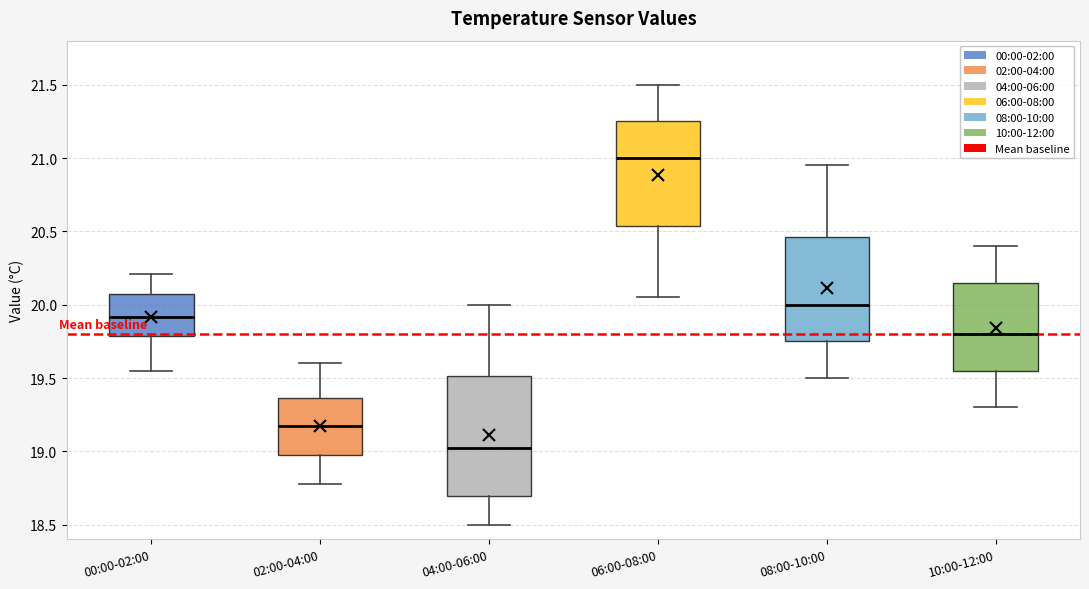

Reading left to right, read every box against the y-axis: the position of its median line, the range the box covers, and the ends of its whiskers. The values are not printed on the chart, so give them approximately, as read against the axis.

00:00-02:00: median 19.90, box 19.80 to 20.05, whiskers 19.55 to 20.20
02:00-04:00: median 19.15, box 19.00 to 19.35, whiskers 18.80 to 19.60
04:00-06:00: median 19.05, box 18.70 to 19.50, whiskers 18.50 to 20.00
06:00-08:00: median 21.00, box 20.55 to 21.25, whiskers 20.05 to 21.50
08:00-10:00: median 20.00, box 19.75 to 20.45, whiskers 19.50 to 20.95
10:00-12:00: median 19.80, box 19.55 to 20.15, whiskers 19.30 to 20.40